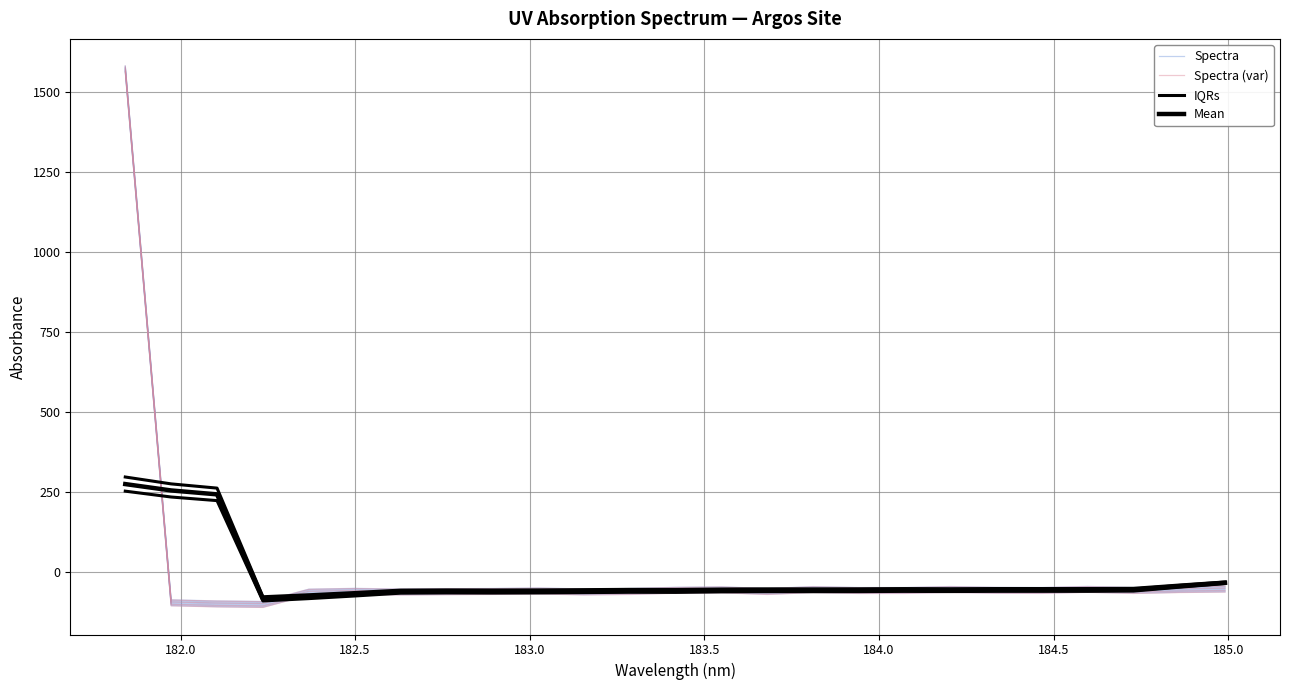

True or false: Spectra has more than 0 interior local peaks.

True